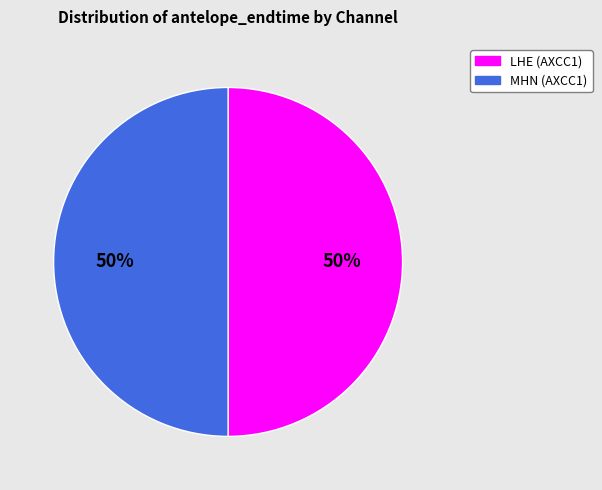

Is it true that LHE (AXCC1) is 50% of the pie?

True